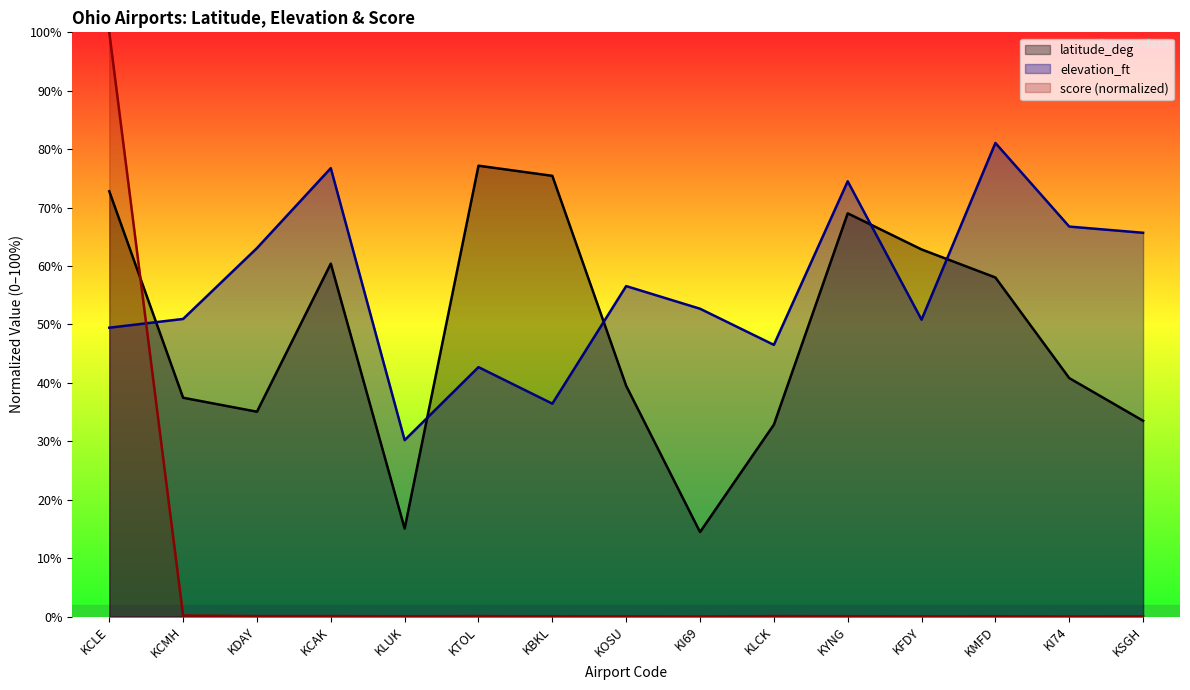

How many categories are shown in the chart?

15